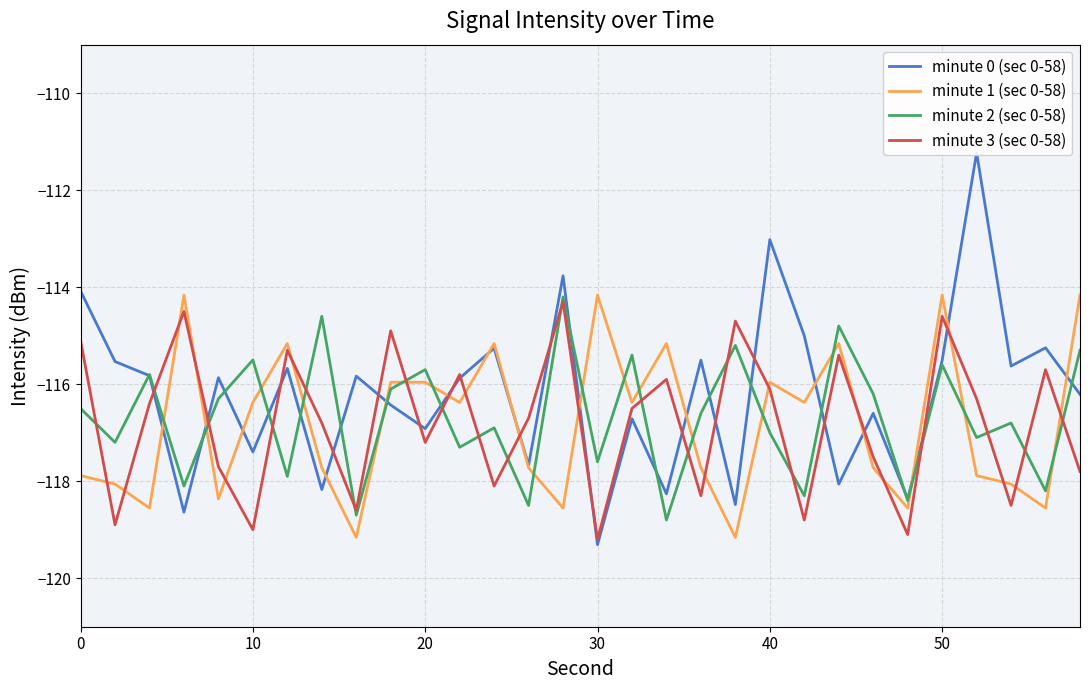

True or false: minute 1 (sec 0-58) and minute 2 (sec 0-58) cross at least once.

True